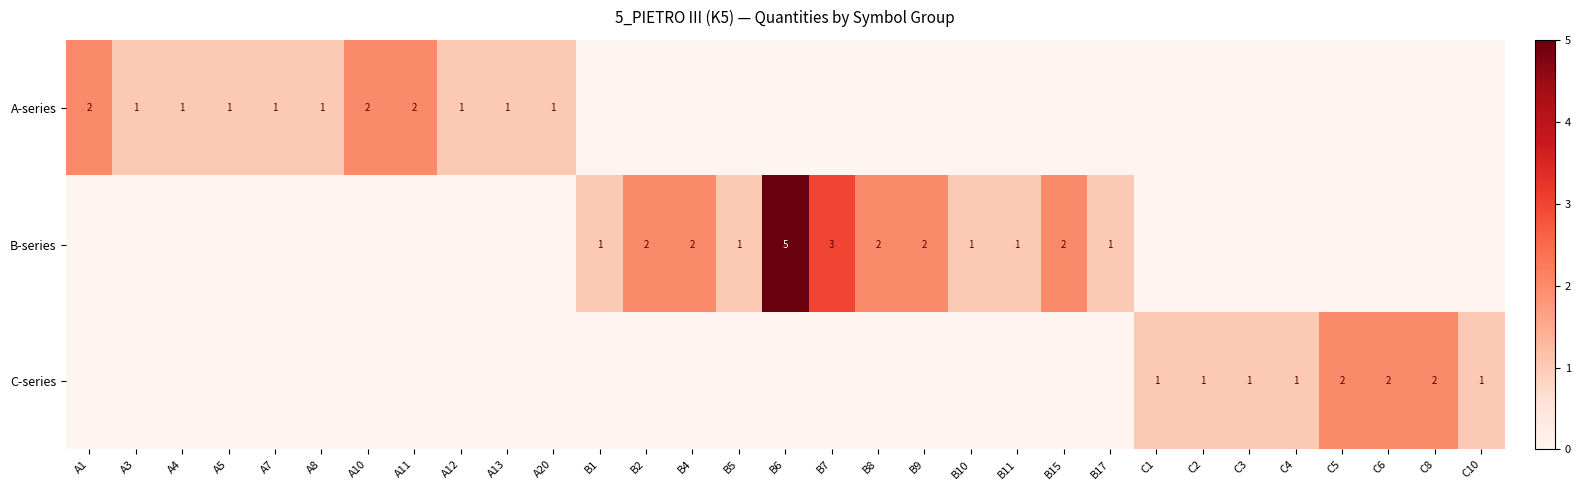

Count the number of data series in this chart.

3